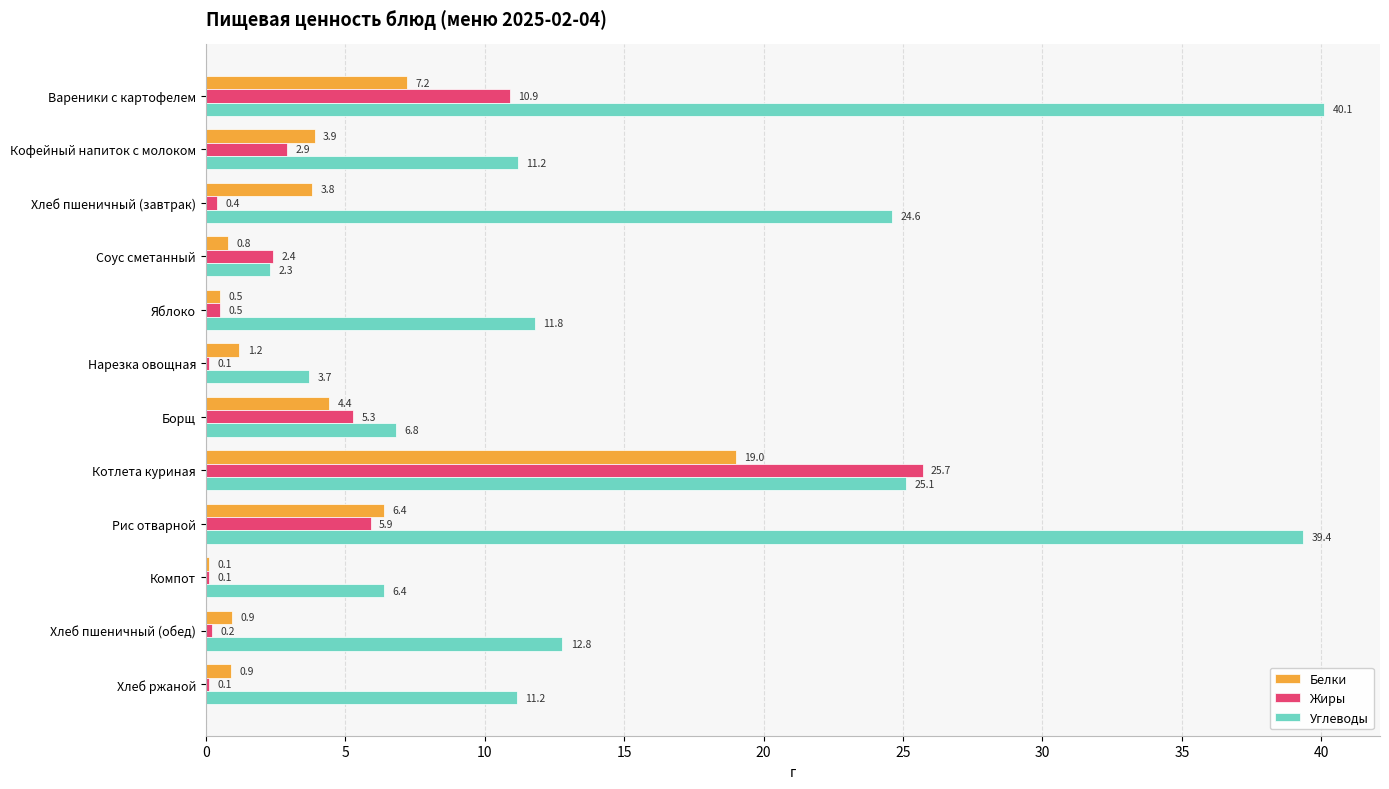

Is it true that Углеводы equals 40.1 at Вареники с картофелем?

True